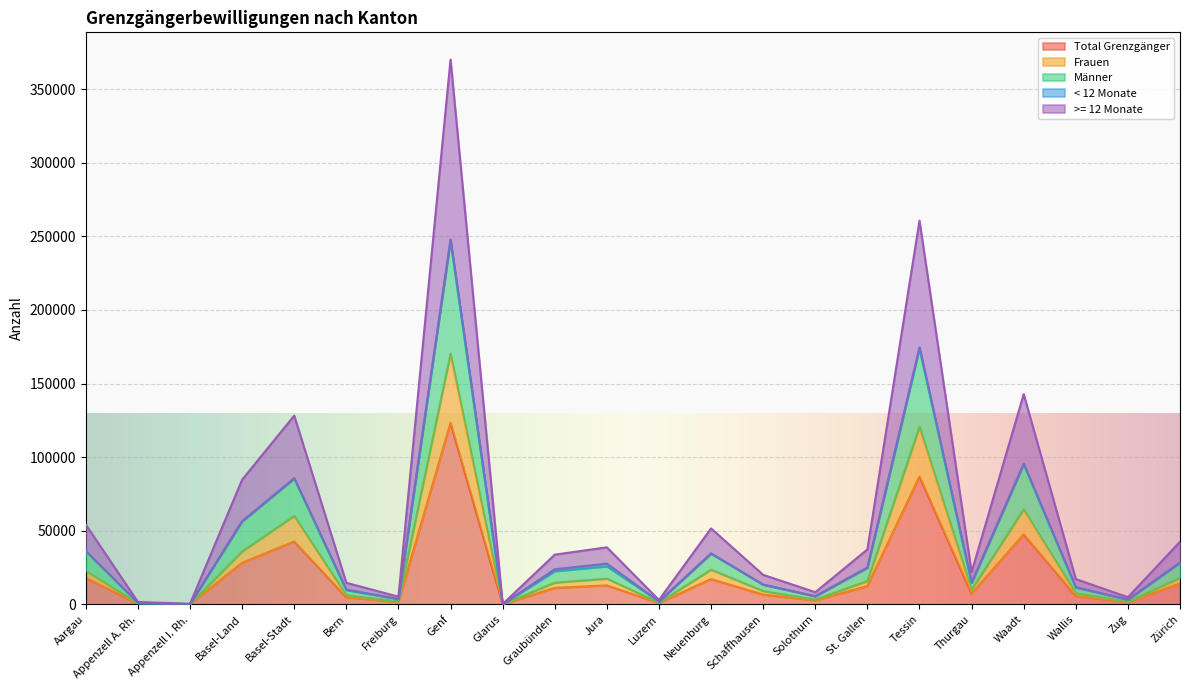

Which category has the highest value in the Total Grenzgänger series?

Genf